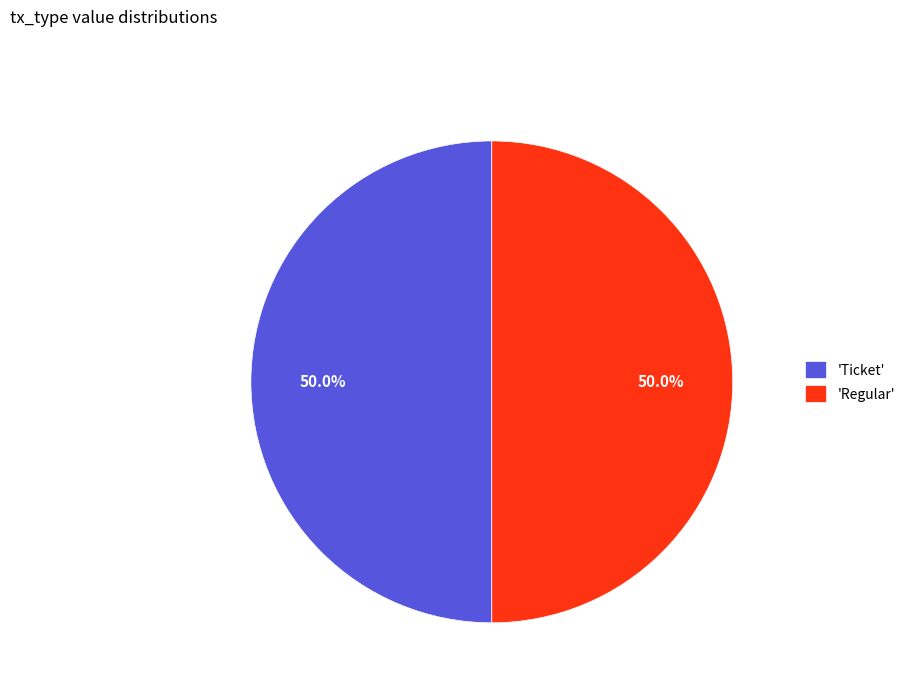

Approximately how many times larger is the value at 'Regular' compared to 'Ticket'?

1.0